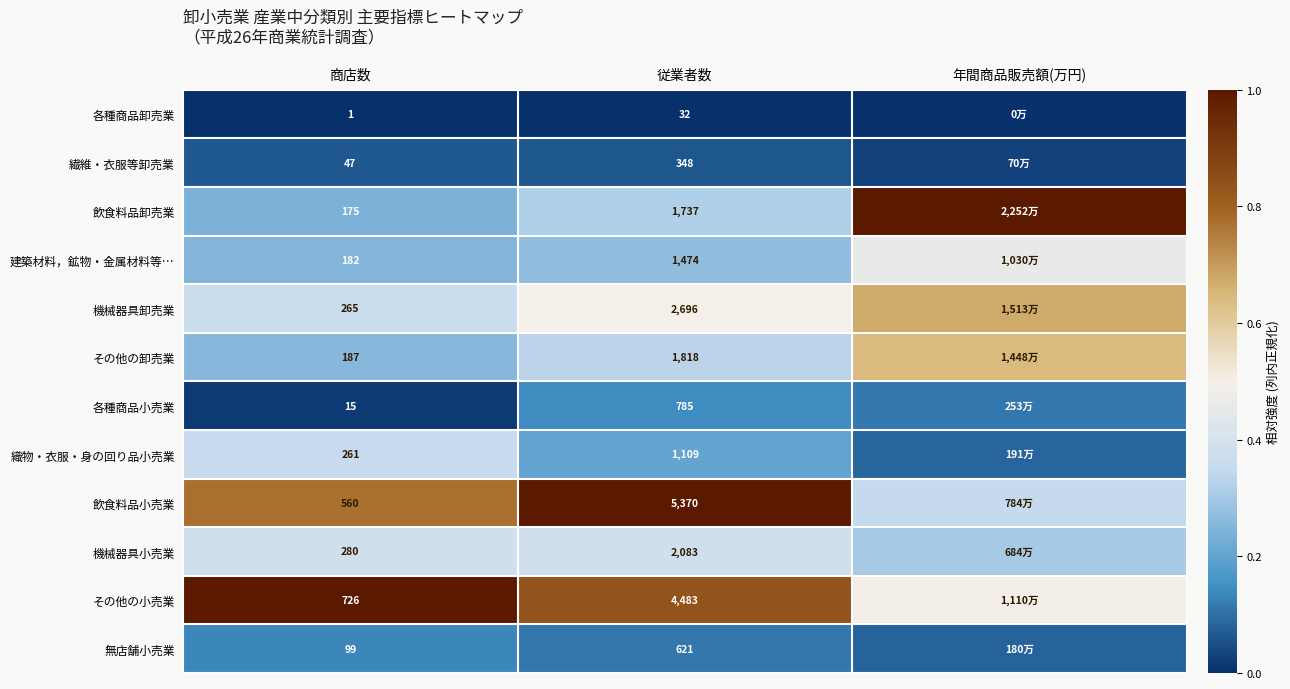

Rank the series at 商店数 from highest to lowest value.

その他の小売業, 飲食料品小売業, 機械器具小売業, 機械器具卸売業, 織物・衣服・身の回り品小売業, その他の卸売業, 建築材料，鉱物・金属材料等…, 飲食料品卸売業, 無店舗小売業, 繊維・衣服等卸売業, 各種商品小売業, 各種商品卸売業